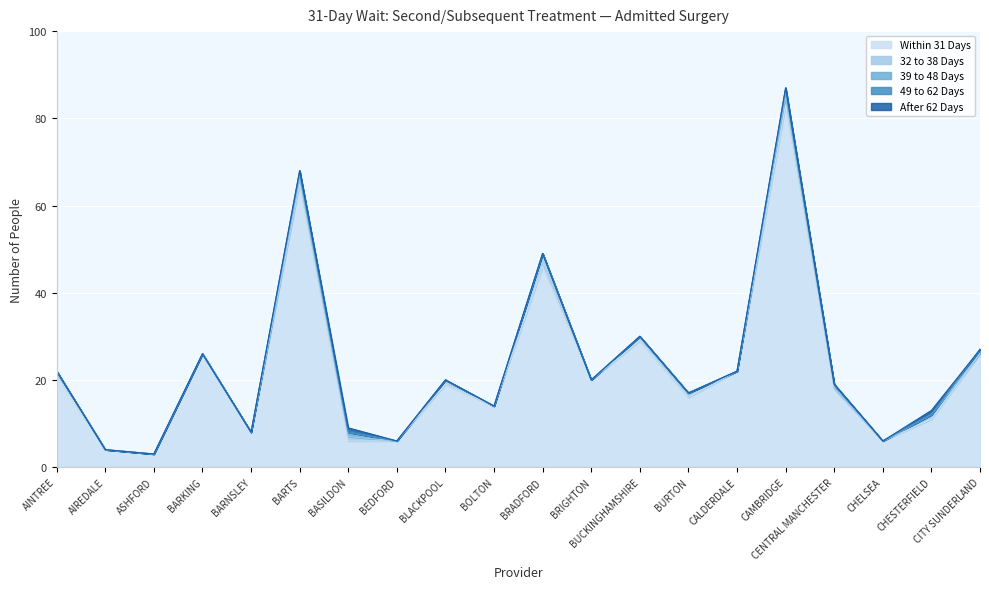

List the labels in order of 39 to 48 Days value, smallest first.

AINTREE, AIREDALE, ASHFORD, BARKING, BARNSLEY, BEDFORD, BLACKPOOL, BOLTON, BRADFORD, BRIGHTON, BUCKINGHAMSHIRE, BURTON, CALDERDALE, CHELSEA, CHESTERFIELD, BARTS, BASILDON, CAMBRIDGE, CENTRAL MANCHESTER, CITY SUNDERLAND